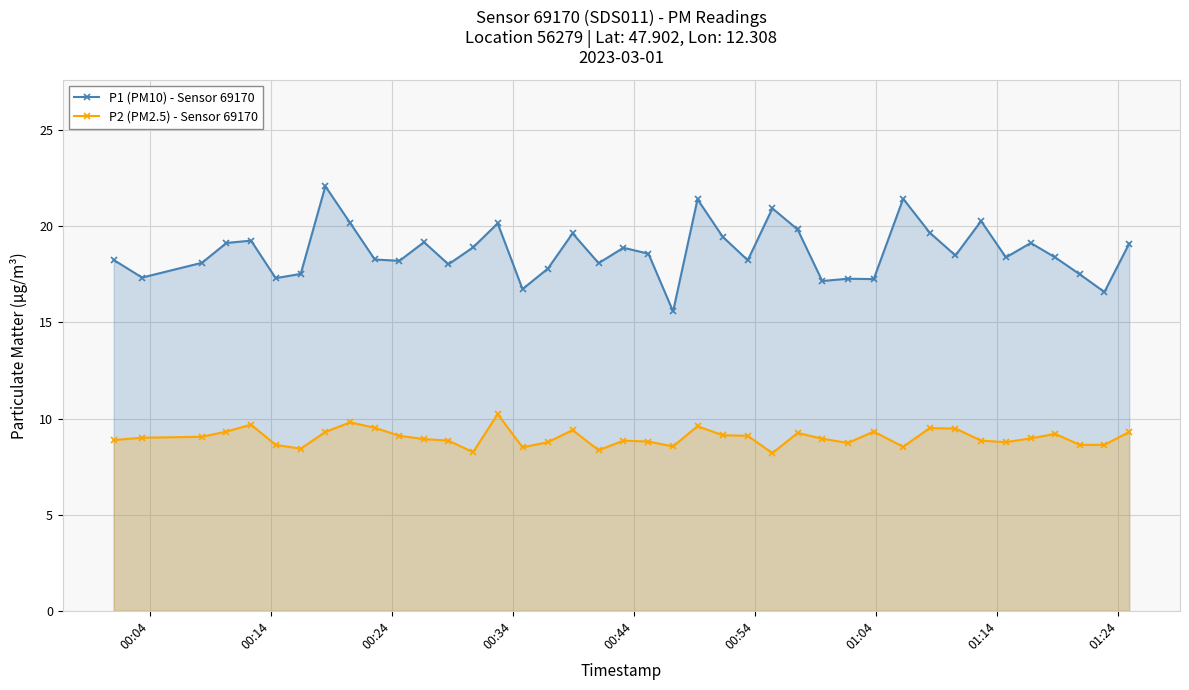

What is the difference between the maximum and second lowest values in the P2 (PM2.5) - Sensor 69170 series?

2.0